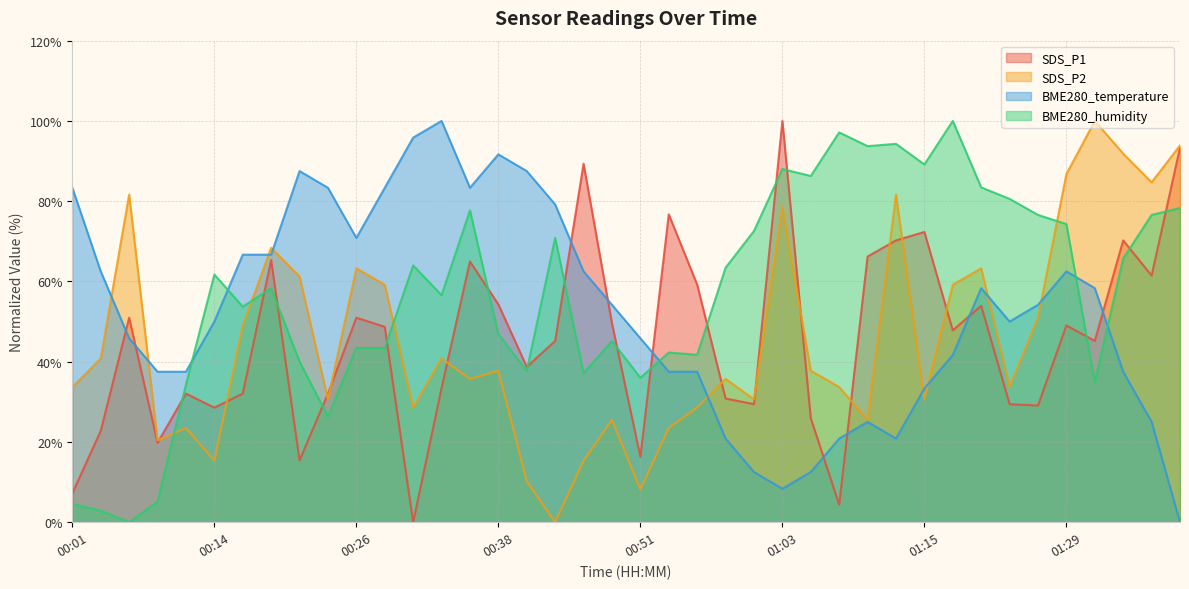

How many positive values does the SDS_P1 series have?

39